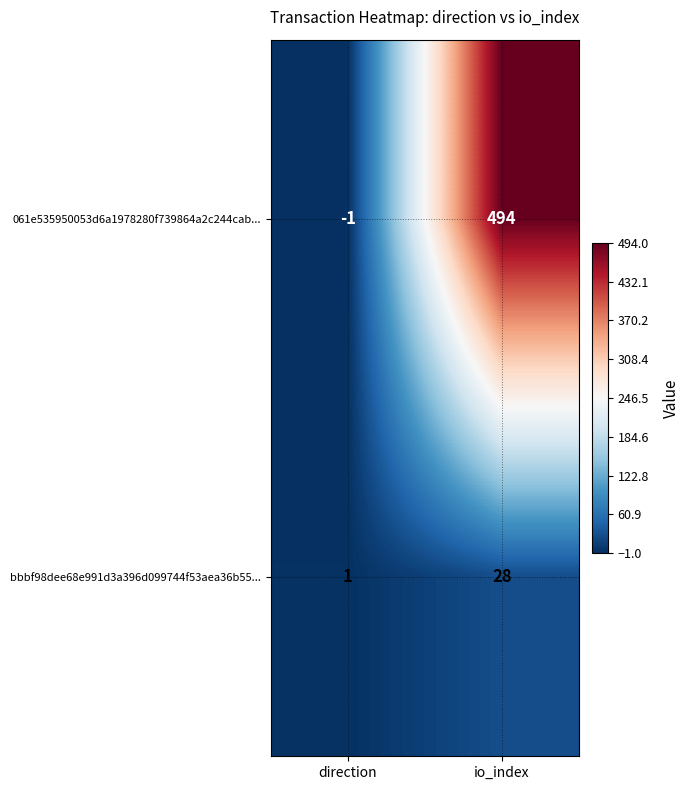

The bbbf98dee68e991d3a396d099744f53aea36b55... series shows 0 at direction. True or false?

False